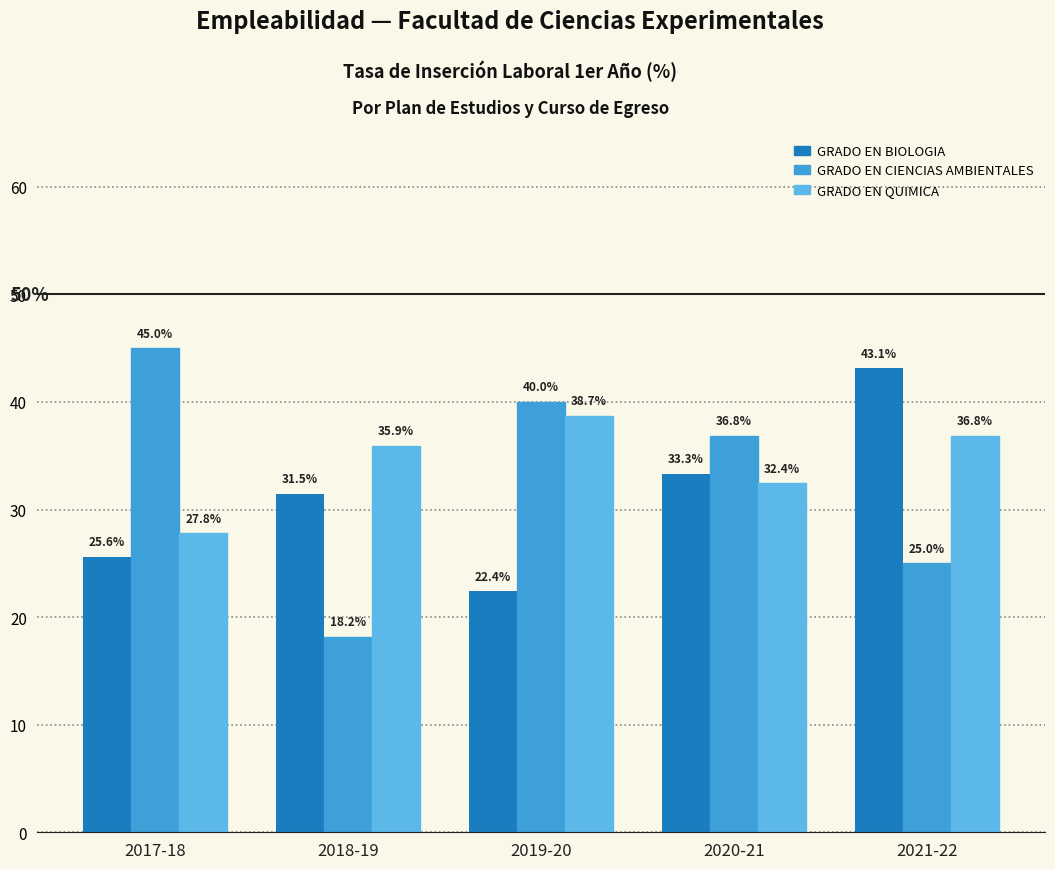

Which series has the widest spread of values?

GRADO EN CIENCIAS AMBIENTALES